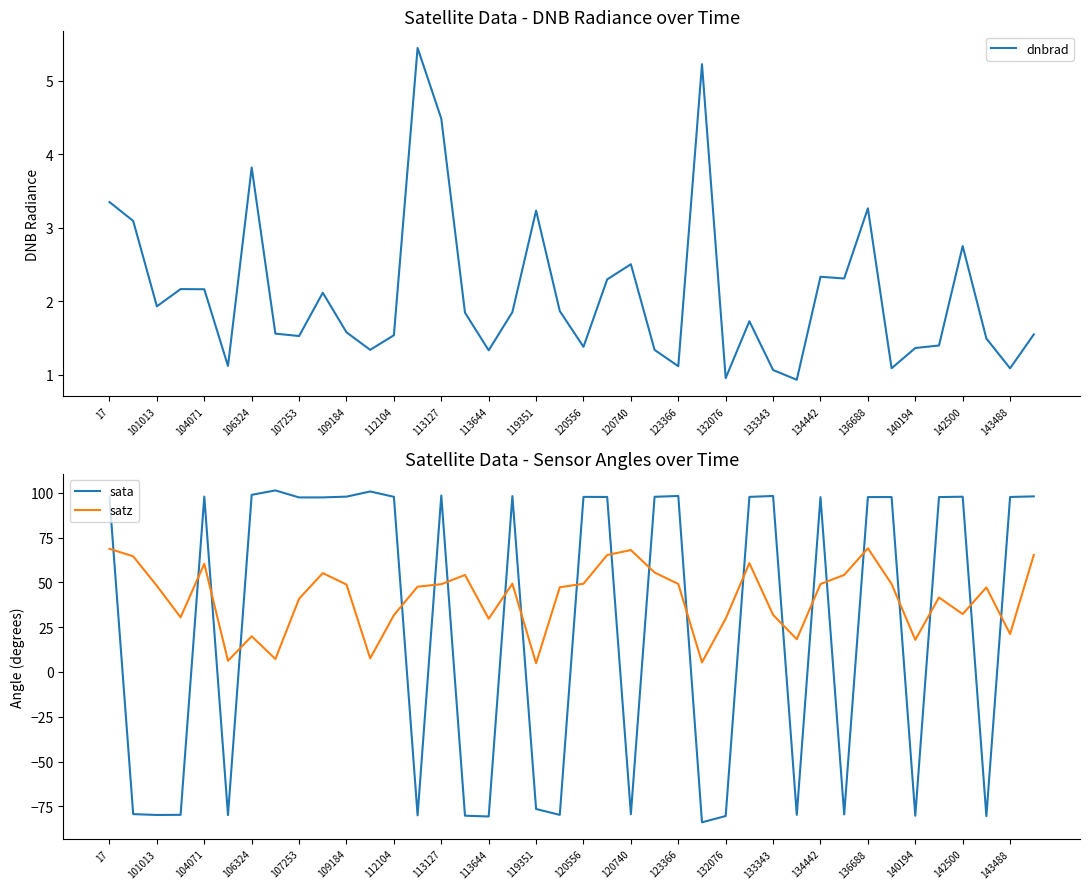

Count the number of categories in the chart.

40